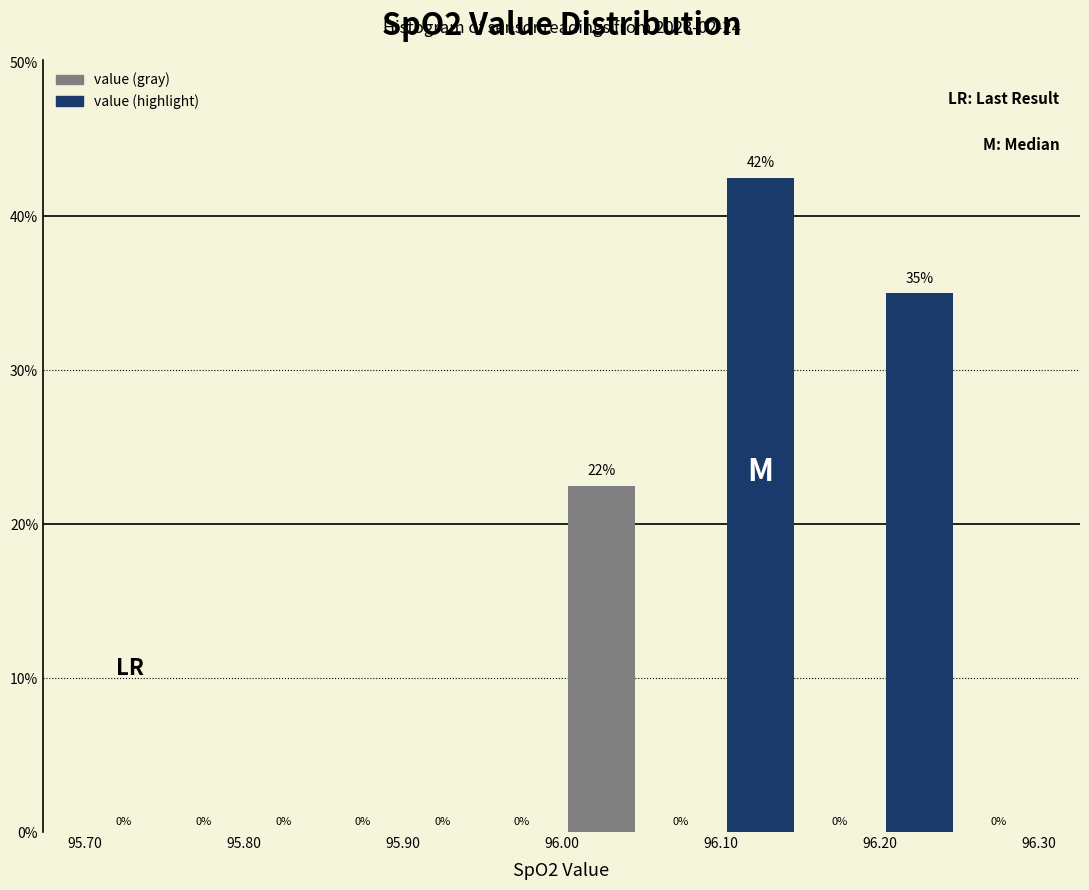

Which range on the x-axis has the tallest bar?

96.10 to 96.15